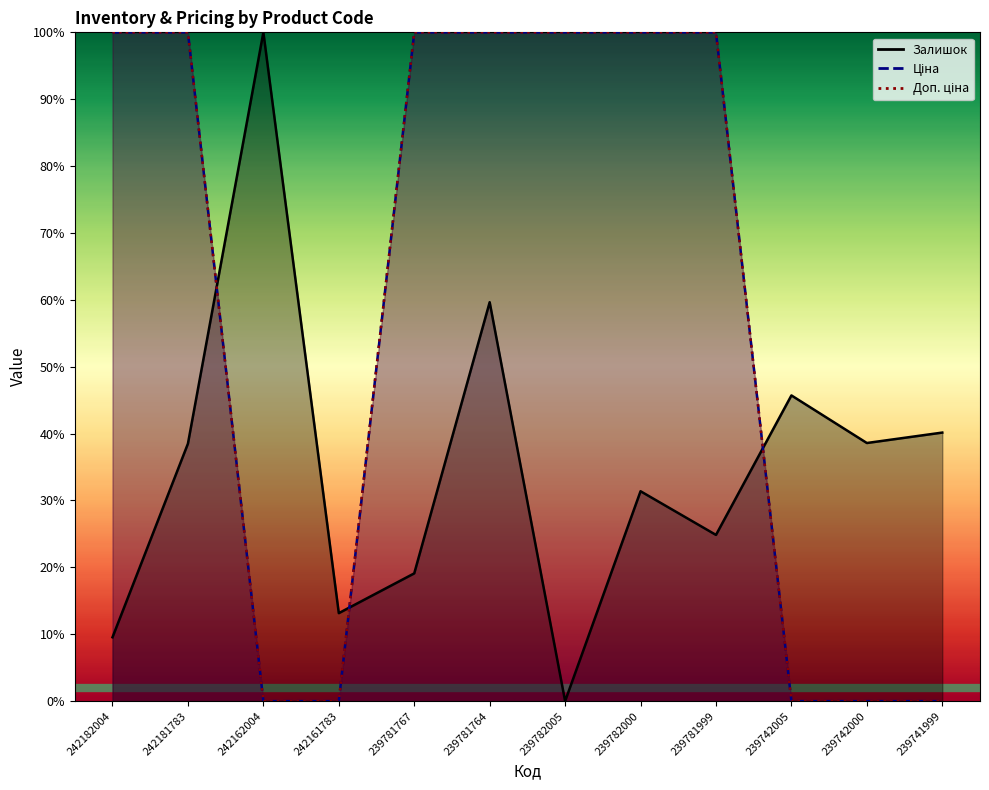

Reading left to right, list all the values displayed in this chart.

Залишок: 9.6	38.5	100.0	13.2	19.1	59.6	0.0	31.4	24.9	45.7	38.6	40.2
Ціна: 100.0	100.0	0.0	0.0	100.0	100.0	100.0	100.0	100.0	0.0	0.0	0.0
Доп. ціна: 100.0	100.0	0.0	0.0	100.0	100.0	100.0	100.0	100.0	0.0	0.0	0.0